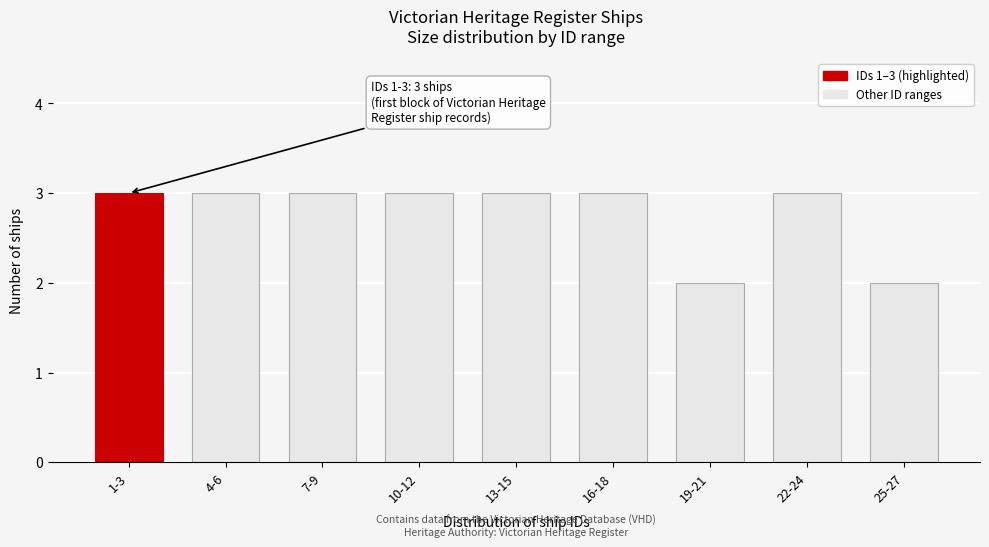

Reading left to right, extract all data points from this chart.

3	3	3	3	3	3	2	3	2